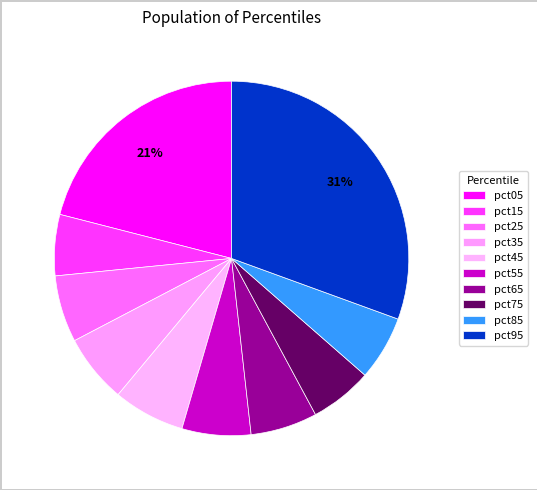

Rank the categories by value from highest to lowest.

pct95, pct05, pct45, pct55, pct35, pct25, pct65, pct85, pct75, pct15